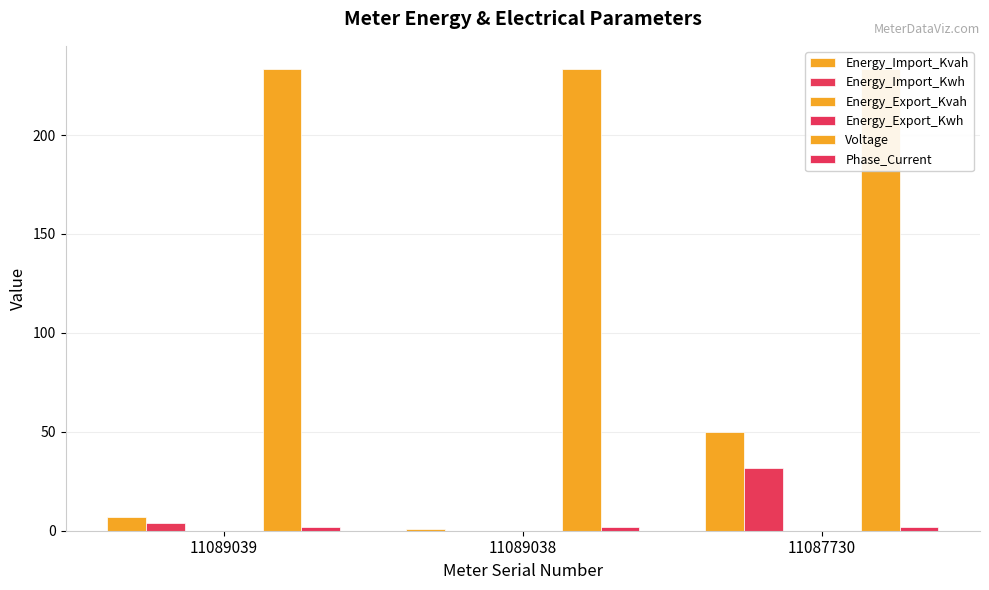

Reading right to left, list all the values displayed in this chart.

Energy_Import_Kvah: 50.0	1.0	7.0
Energy_Import_Kwh: 31.9	0.0	4.0
Energy_Export_Kvah: 0.0	0.0	0.0
Energy_Export_Kwh: 0.0	0.0	0.0
Voltage: 233.4	233.4	233.4
Phase_Current: 1.8	1.8	1.8